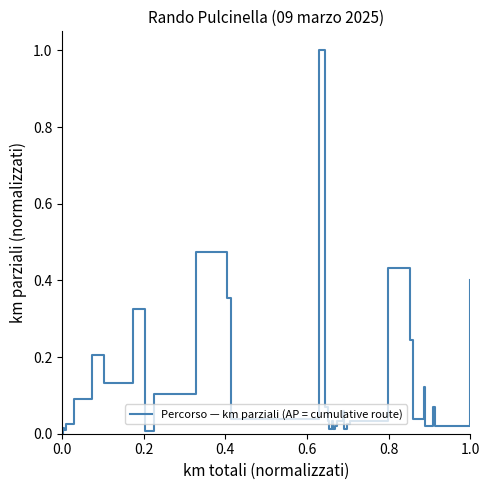

True or false: the data shows 0.0 at 17.

False